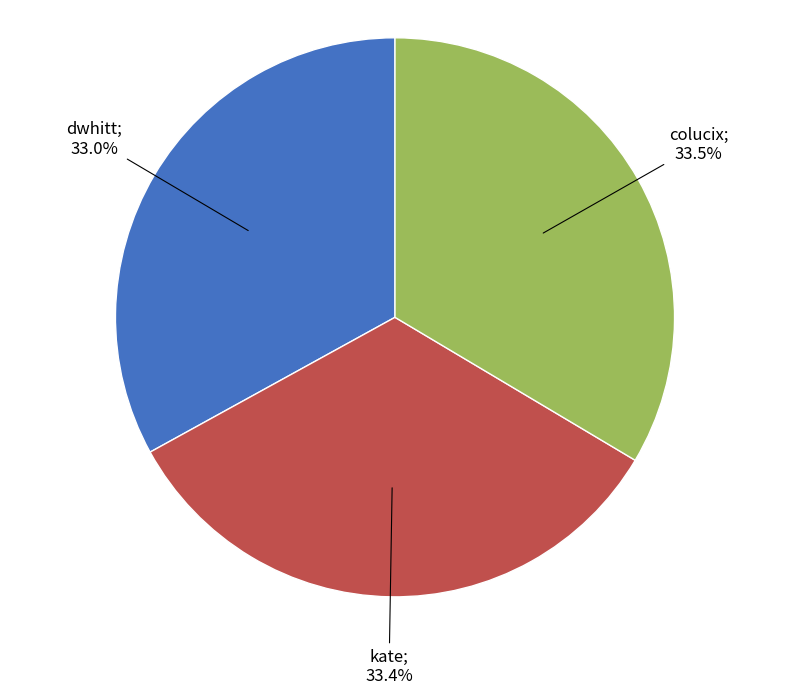

How many slices are in this pie chart?

3